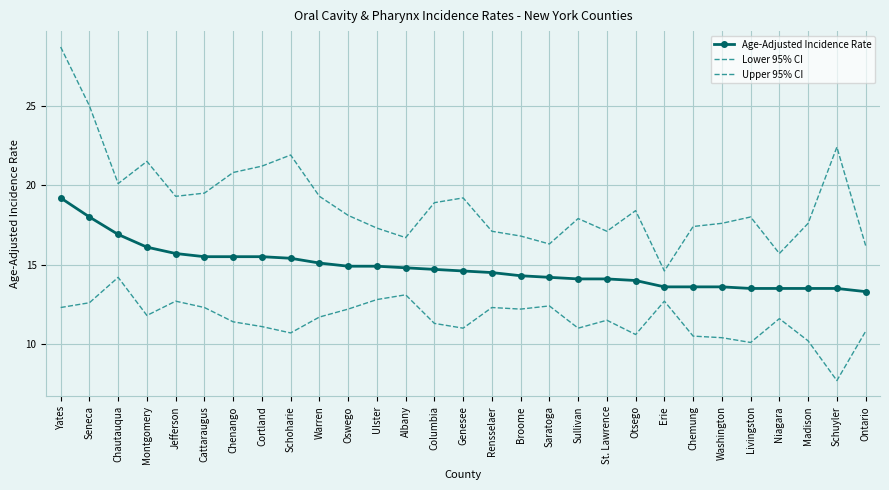

At which label is Age-Adjusted Incidence Rate closest to 16?

Montgomery